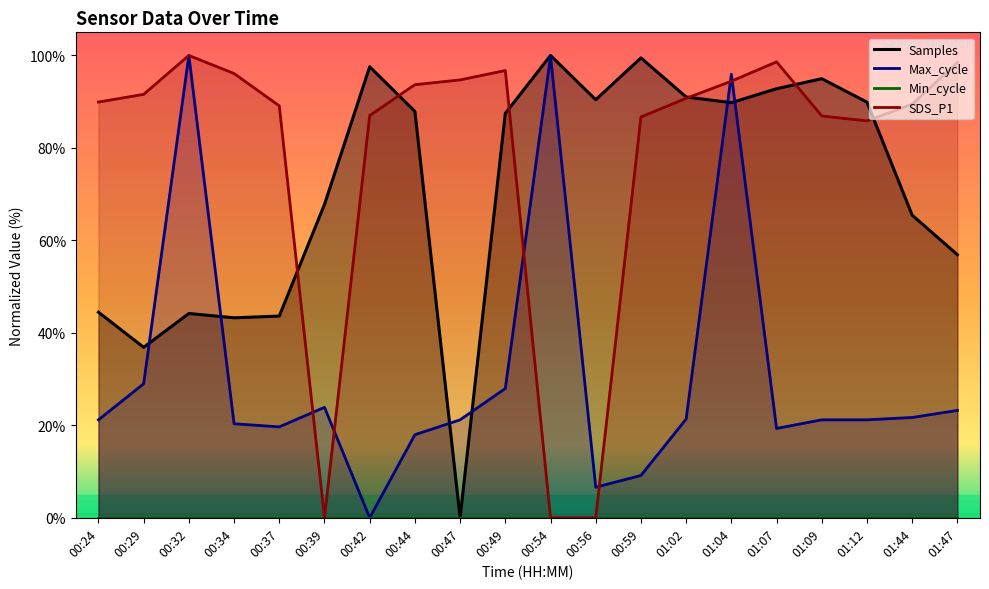

What is the label of the 17th point from the right?

00:34